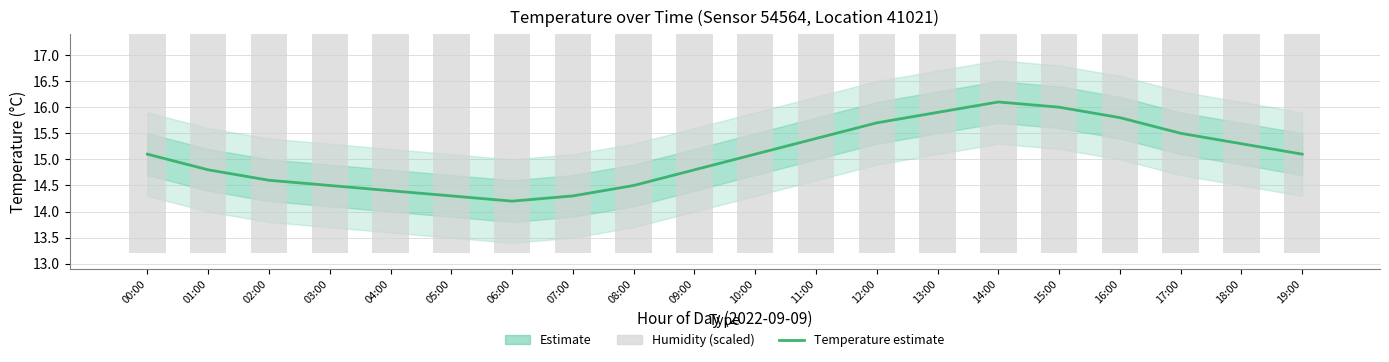

What position from the right is 07:00?

13